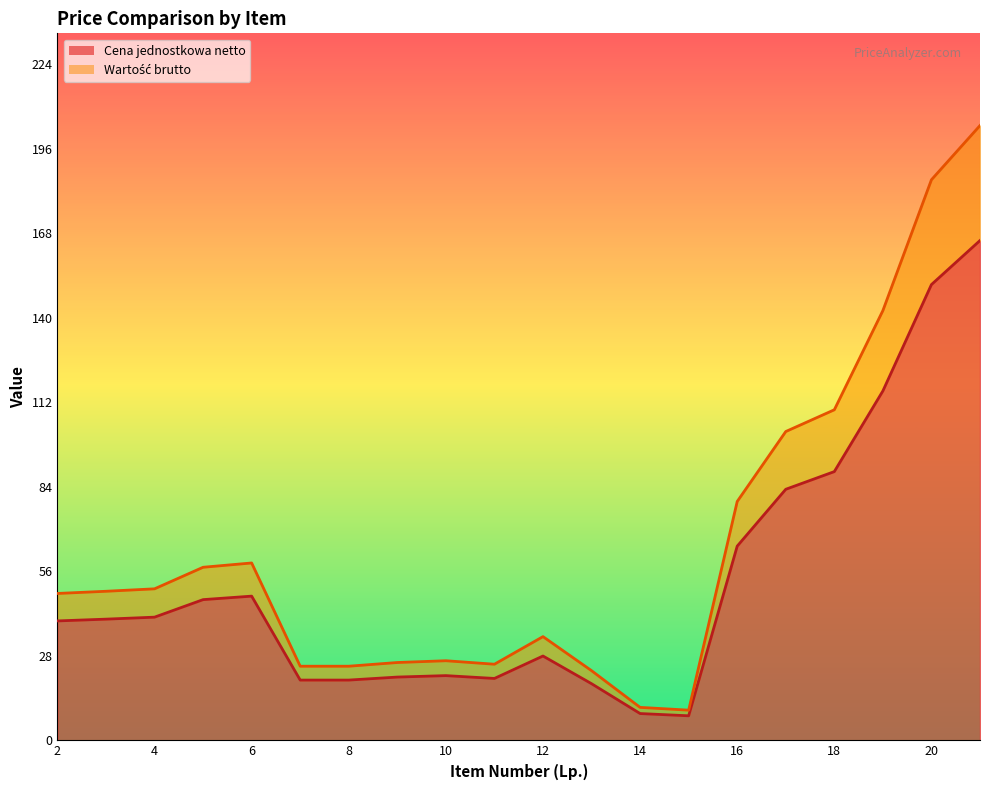

At 9, list the series in order from largest to smallest.

Wartość brutto, Cena jednostkowa netto